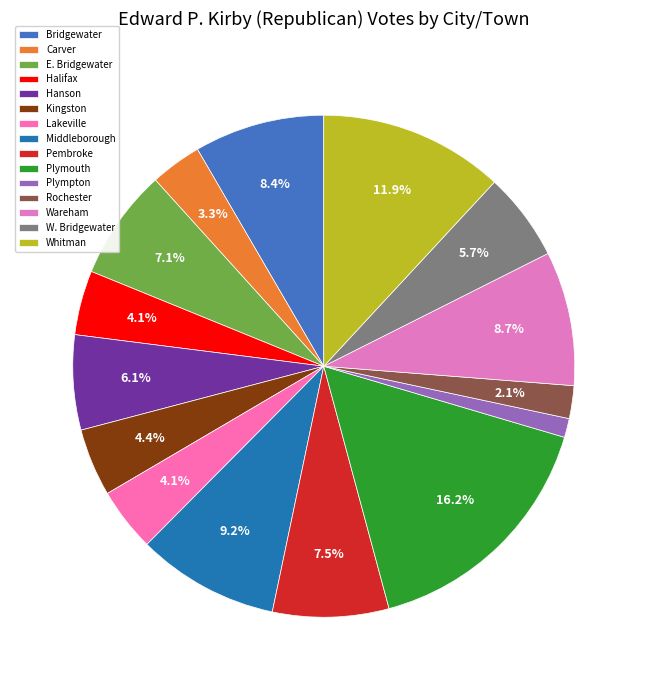

What is the ratio of the value at Middleborough to the value at Whitman?

0.8